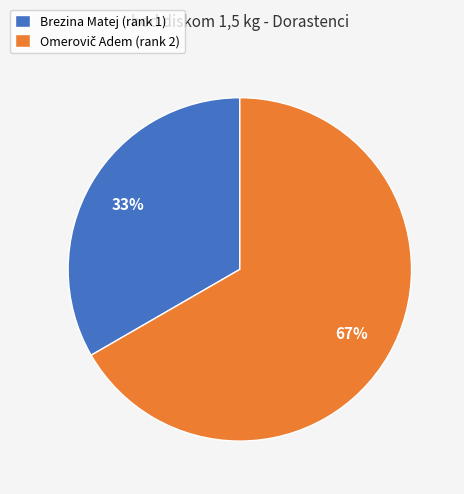

Is there a majority slice in this chart?

Yes